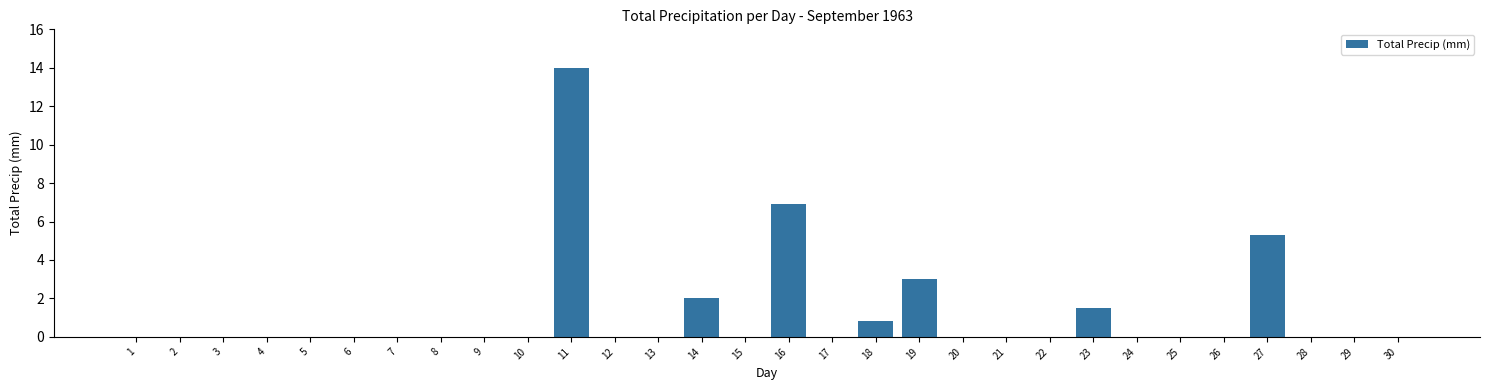

Reading left to right, transcribe all the data shown in this chart.

1=0.0	2=0.0	3=0.0	4=0.0	5=0.0	6=0.0	7=0.0	8=0.0	9=0.0	10=0.0	11=14.0	12=0.0	13=0.0	14=2.0	15=0.0	16=6.9	17=0.0	18=0.8	19=3.0	20=0.0	21=0.0	22=0.0	23=1.5	24=0.0	25=0.0	26=0.0	27=5.3	28=0.0	29=0.0	30=0.0